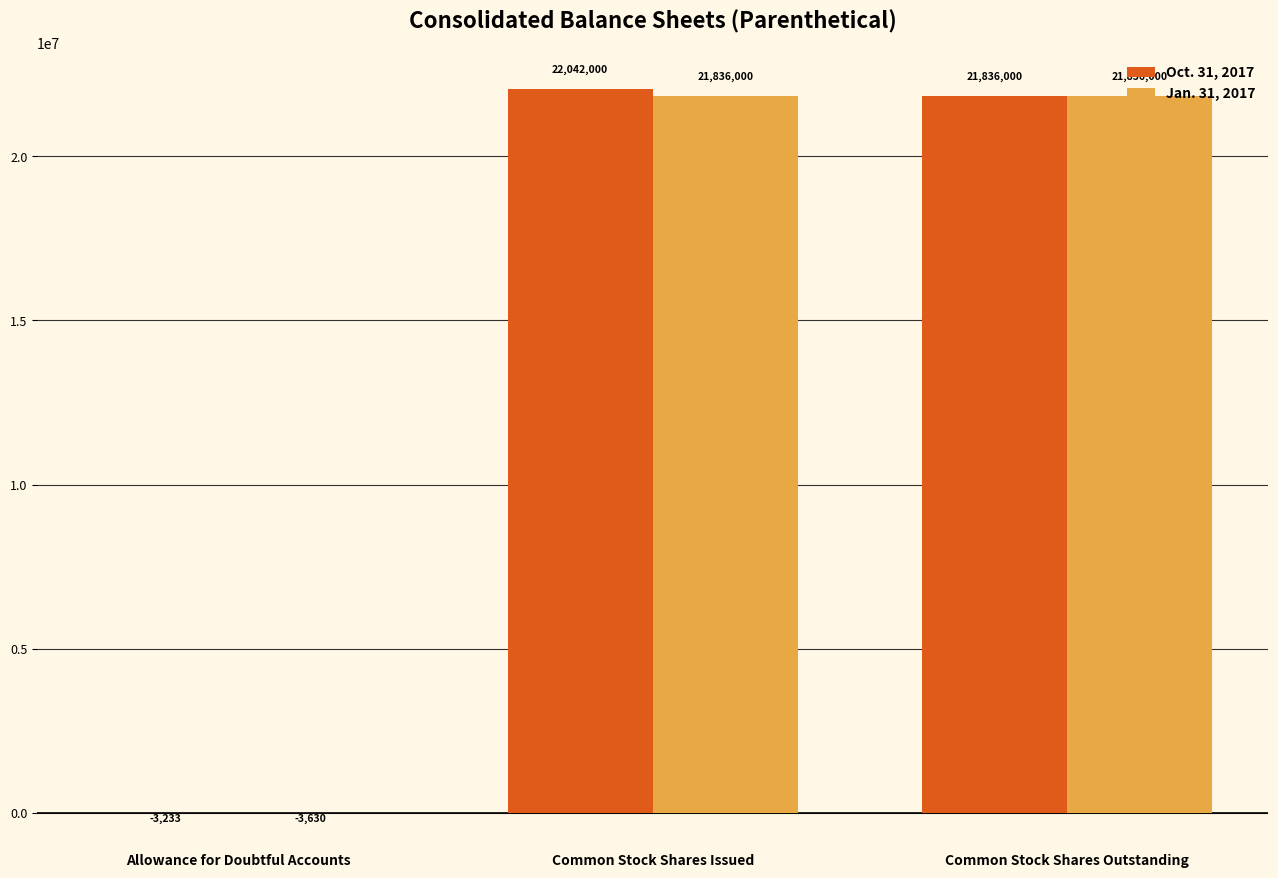

What is the difference between the Oct. 31, 2017 values at Common Stock Shares Issued and Common Stock Shares Outstanding?

206000